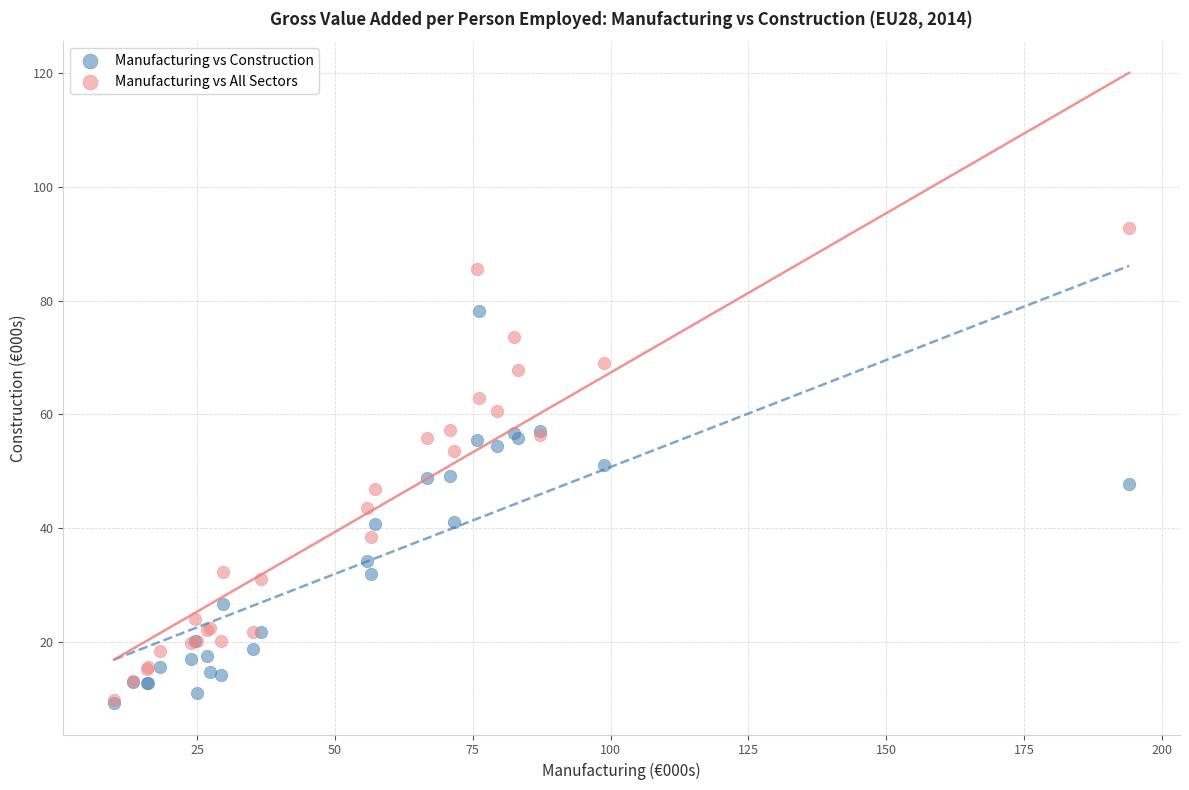

What are all the series names shown in the legend?

Manufacturing vs Construction, Manufacturing vs All Sectors